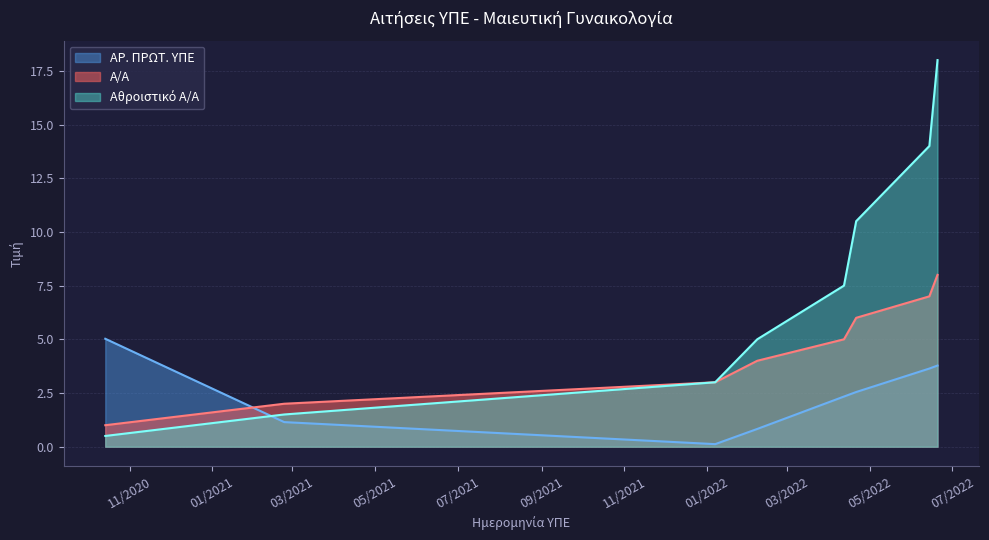

Between 14.06.2022 and 20.06.2022, which series saw the biggest shift?

A/A